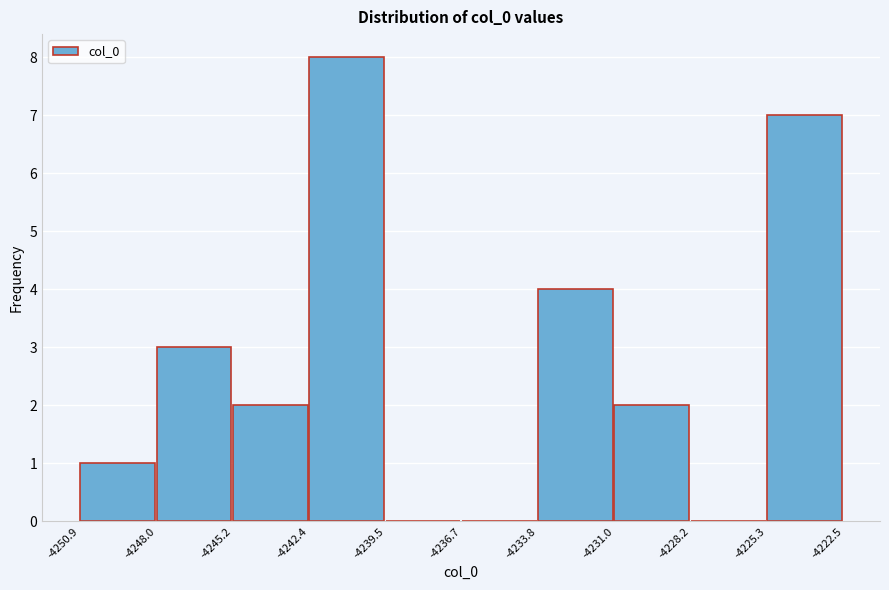

Reading left to right, list every bar in this chart as the range it spans on the x-axis followed by its height. The values are not printed on the chart, so give them approximately, as read against the axis.

-4250.9 to -4248.0: 1
-4248.0 to -4245.2: 3
-4245.2 to -4242.4: 2
-4242.4 to -4239.5: 8
-4239.5 to -4236.7: 0
-4236.7 to -4233.8: 0
-4233.8 to -4231.0: 4
-4231.0 to -4228.2: 2
-4228.2 to -4225.3: 0
-4225.3 to -4222.5: 7